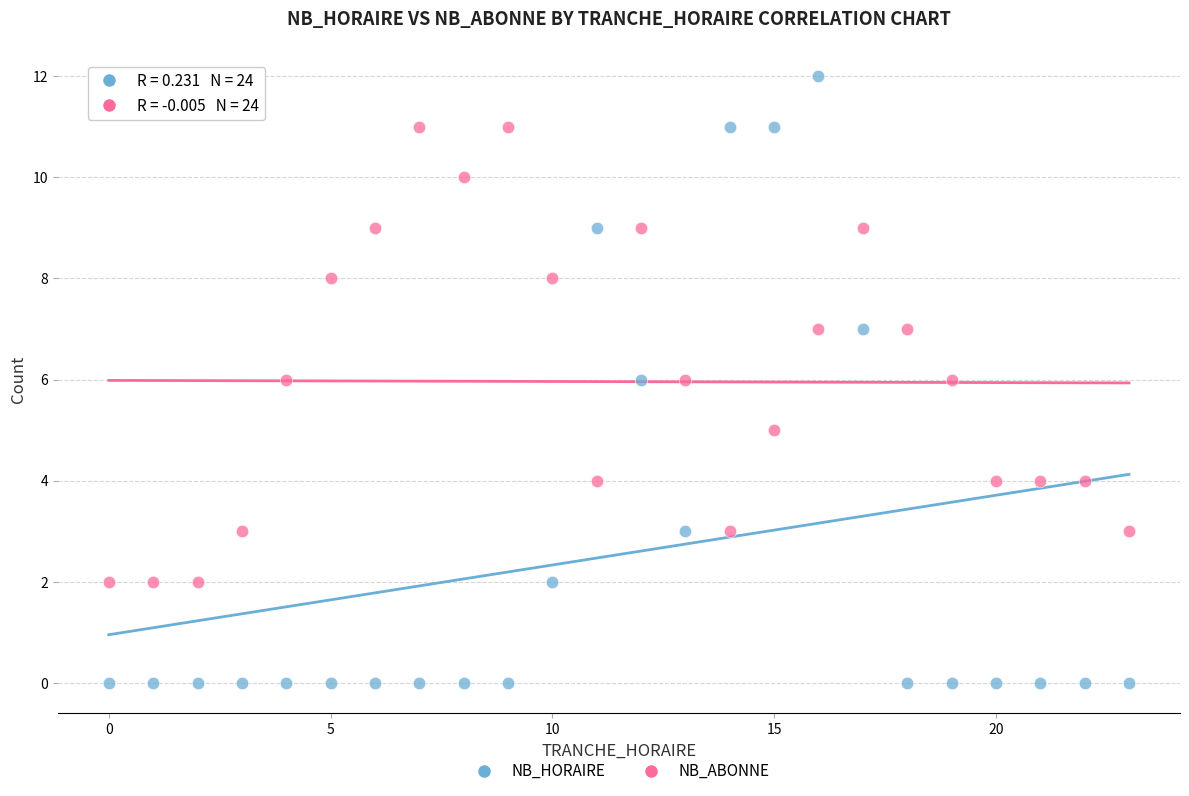

Across all data points, what is the range of X values (max minus min)?

23